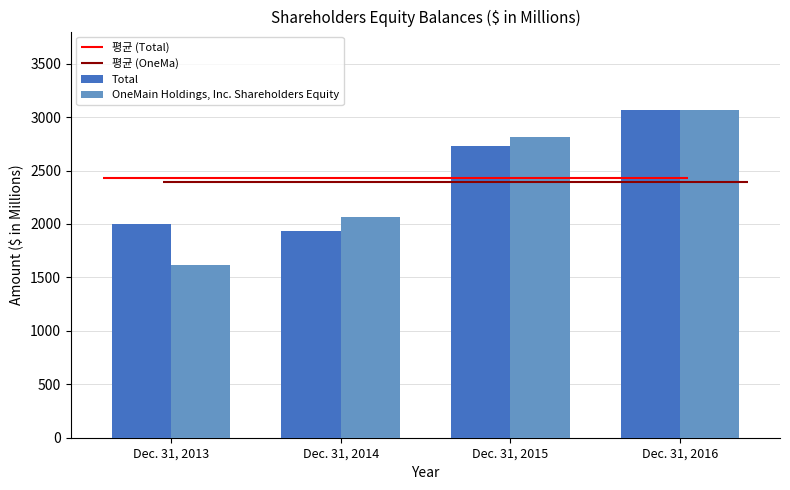

What is the sum of all OneMain Holdings, Inc. Shareholders Equity values?

9554